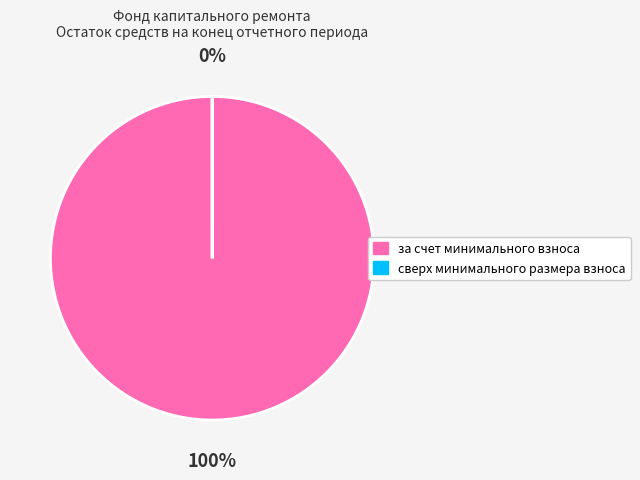

To the nearest percent, what is the average slice percentage?

50%